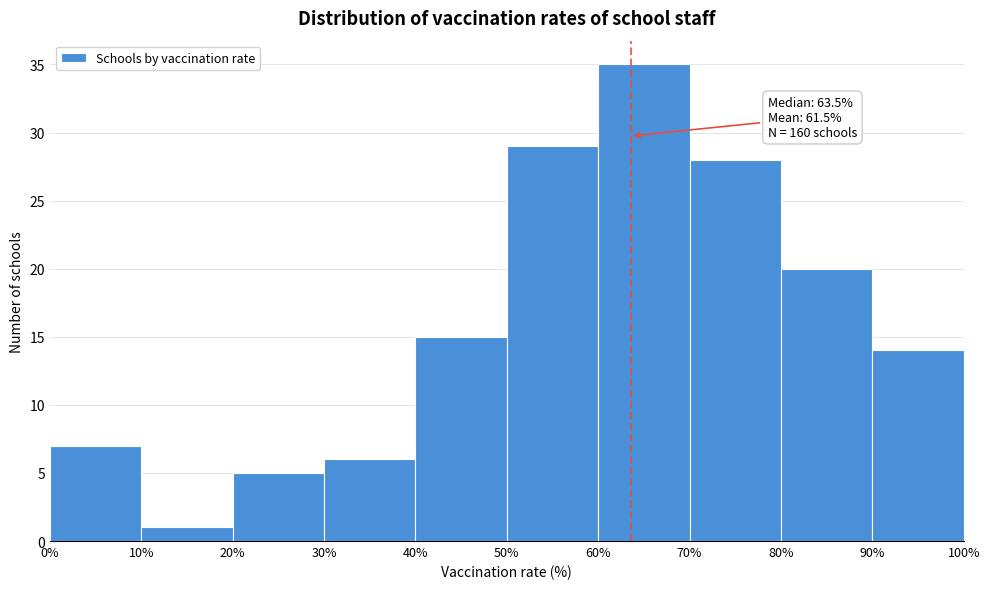

Which range on the x-axis has the tallest bar?

60% to 70%